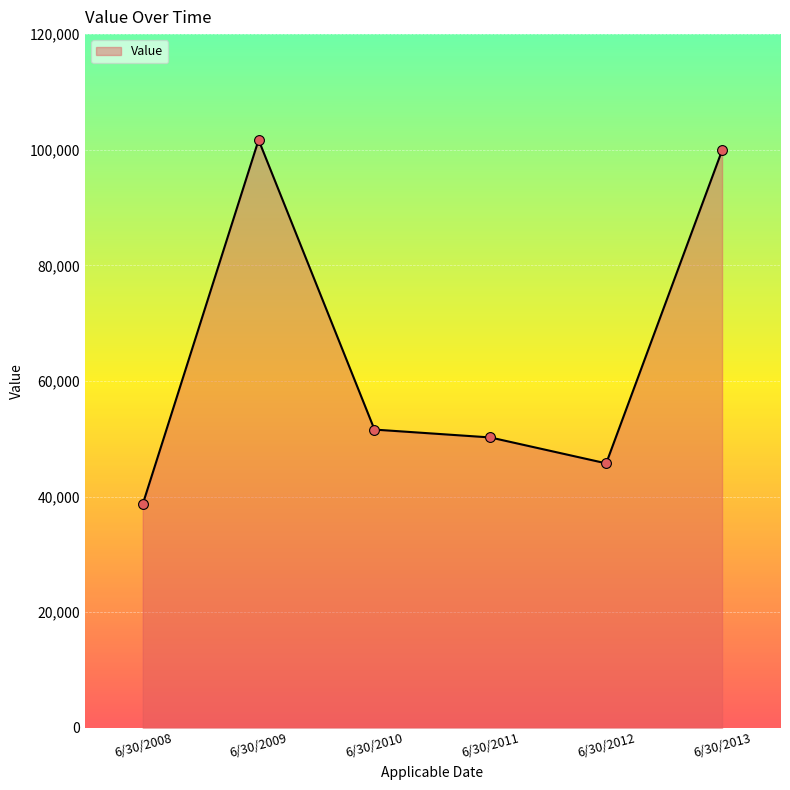

What is the change in value from 6/30/2008 to 6/30/2009?

+63020